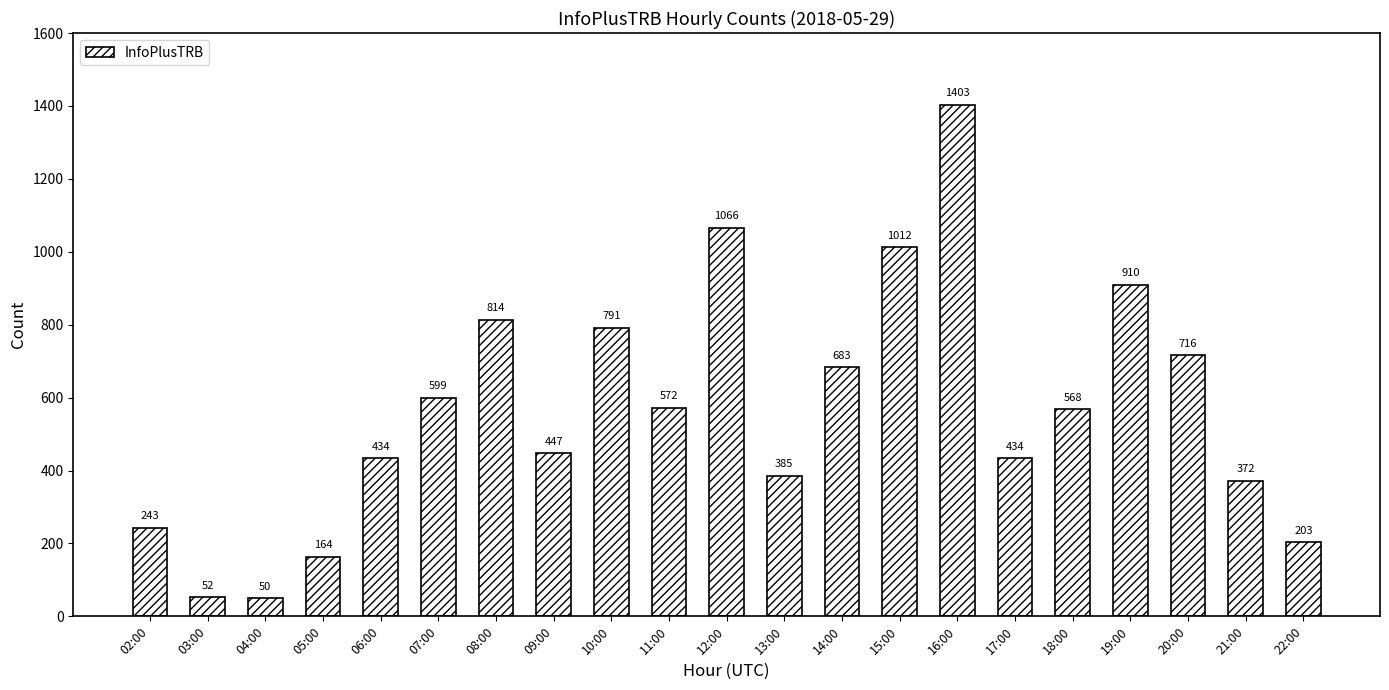

Reading right to left, extract all data points from this chart.

22:00=203	21:00=372	20:00=716	19:00=910	18:00=568	17:00=434	16:00=1403	15:00=1012	14:00=683	13:00=385	12:00=1066	11:00=572	10:00=791	09:00=447	08:00=814	07:00=599	06:00=434	05:00=164	04:00=50	03:00=52	02:00=243